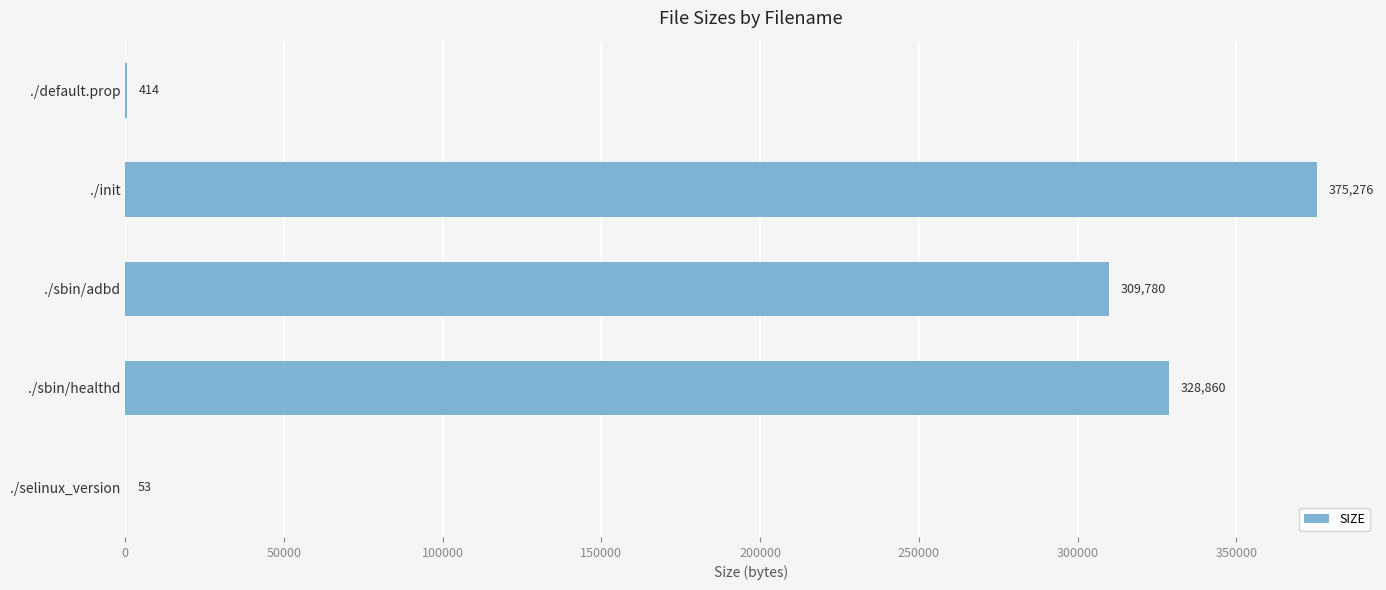

What is the sum of all values?

1014383